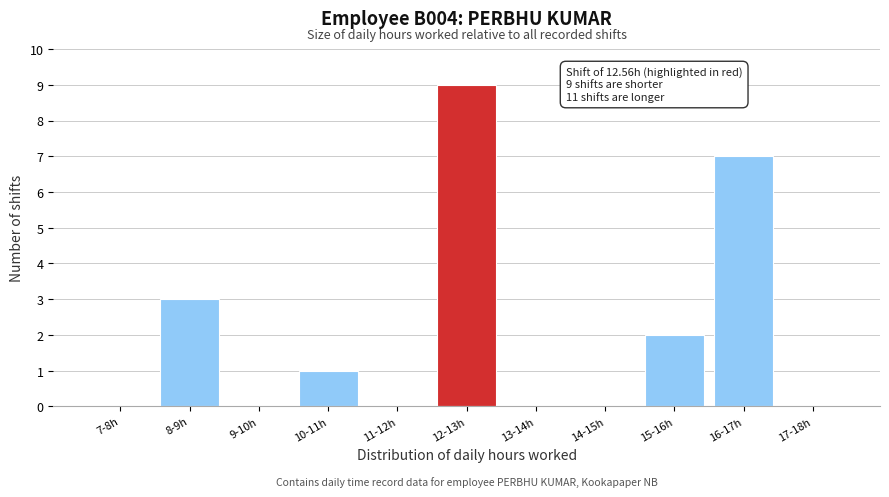

Reading left to right, transcribe all the data shown in this chart.

7-8h=0	8-9h=3	9-10h=0	10-11h=1	11-12h=0	12-13h=9	13-14h=0	14-15h=0	15-16h=2	16-17h=7	17-18h=0